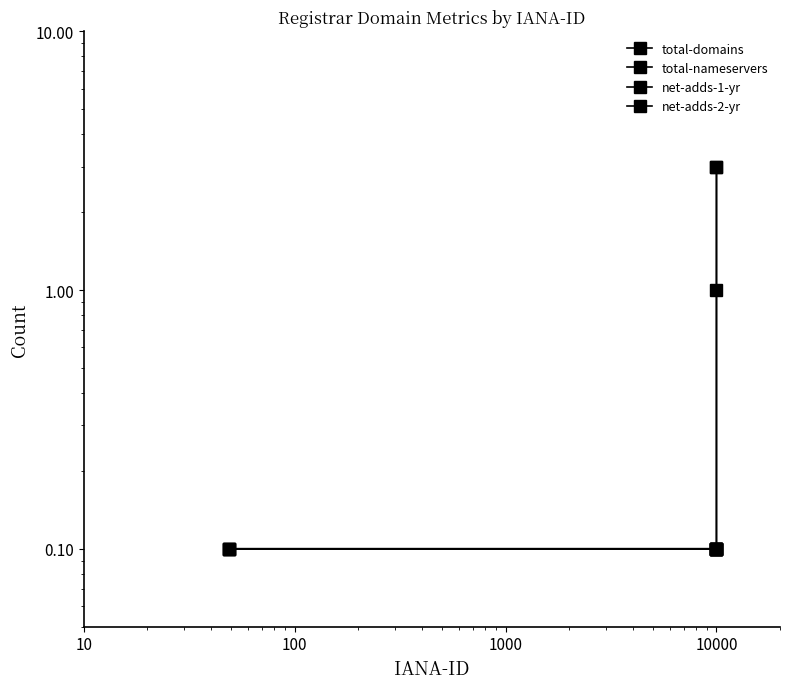

How many series are shown in this chart?

4